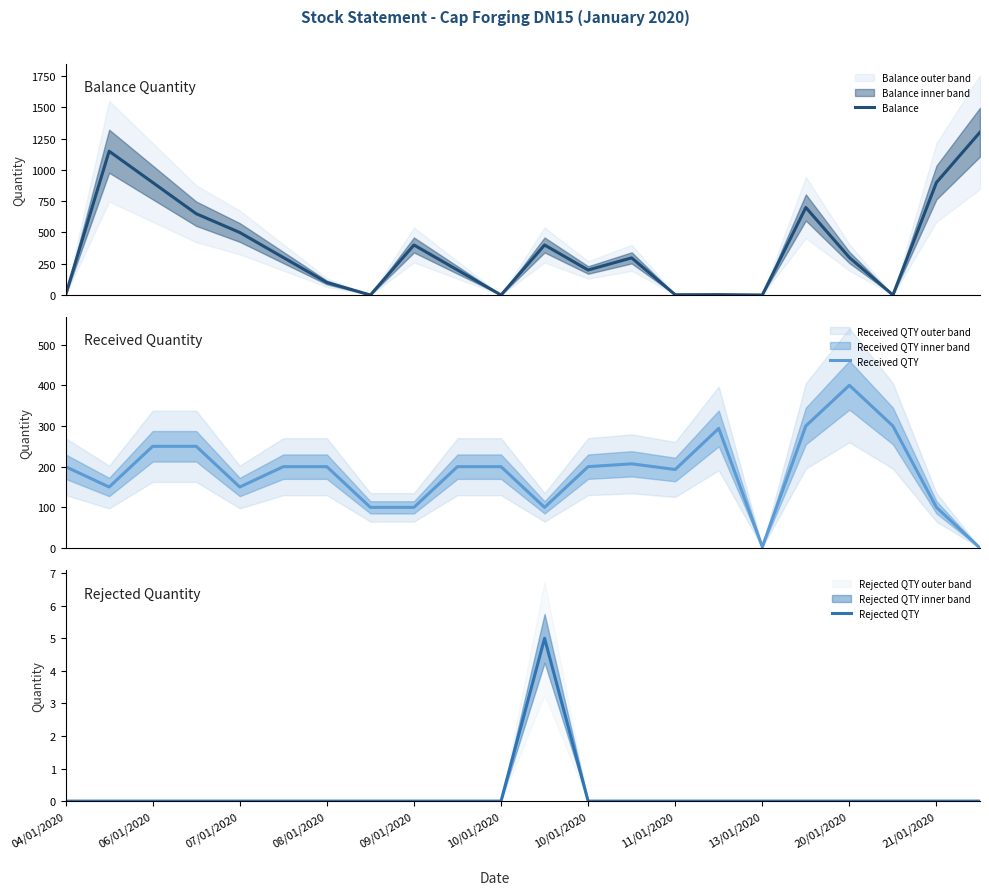

Reading left to right, what are all the values shown in this chart?

Balance: 0	1150	900	650	500	300	100	0	400	200	0	400	200	297	2	3	0	700	300	0	900	1302
Received QTY: 200	150	250	250	150	200	200	100	100	200	200	100	200	207	193	294	3	300	400	300	100	0
Rejected QTY: 0	0	0	0	0	0	0	0	0	0	0	5	0	0	0	0	0	0	0	0	0	0